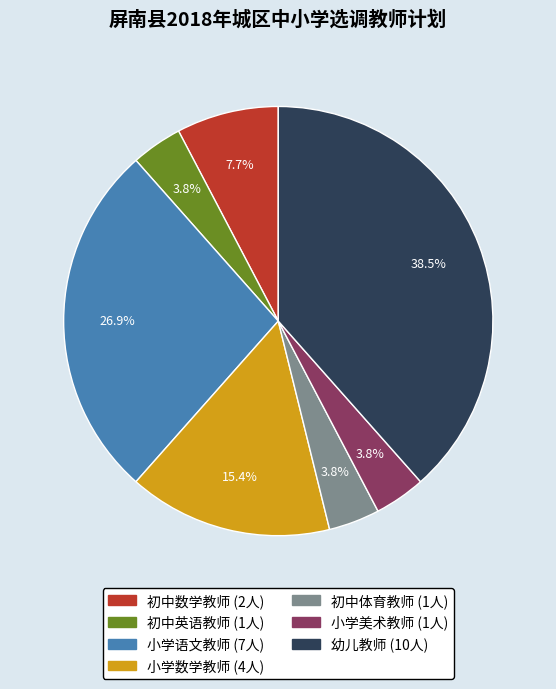

What portion of the pie excludes 小学美术教师?

96.2%